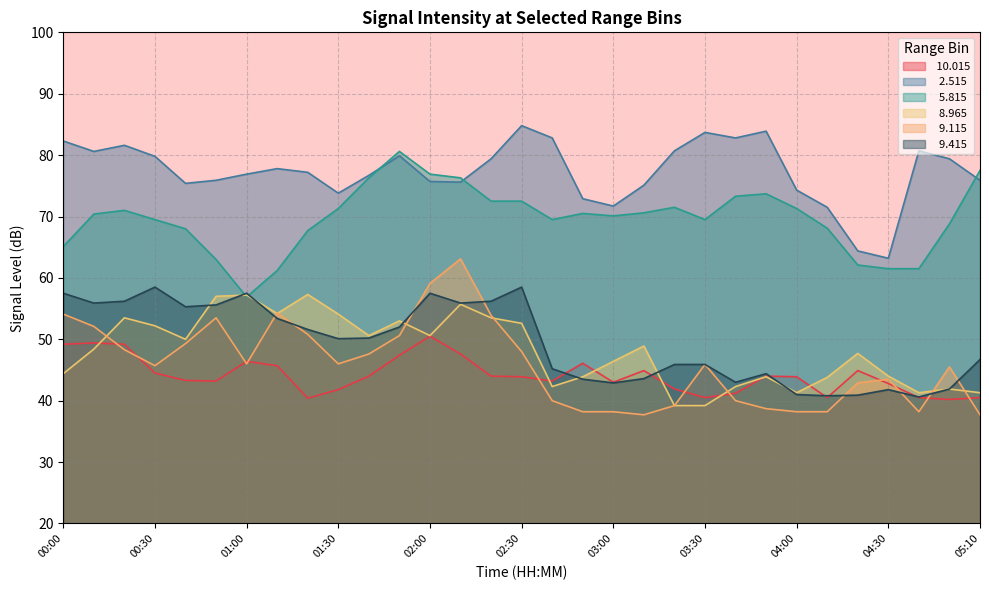

Does the chart have visible grid lines?

Yes